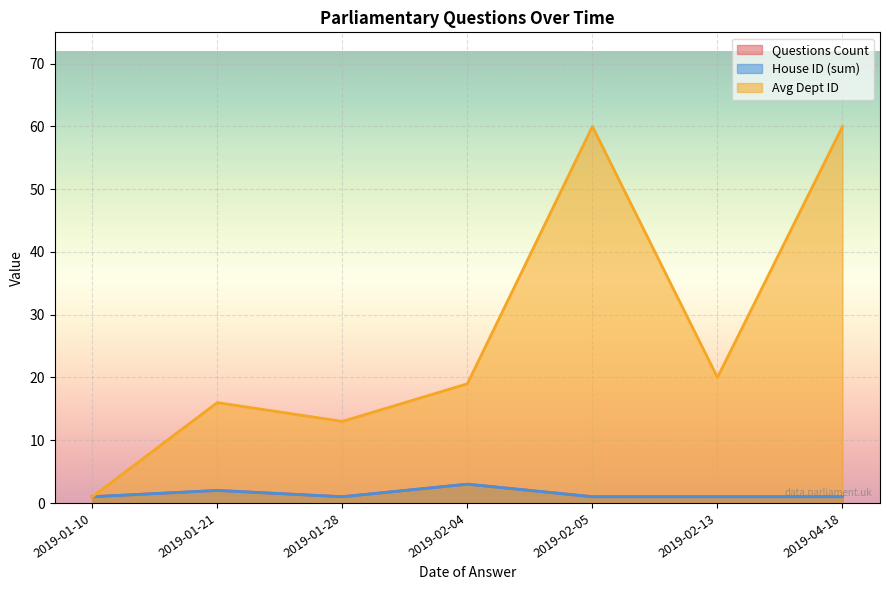

Between 2019-01-21 and 2019-02-04, which series saw the biggest shift?

Answering Dept ID